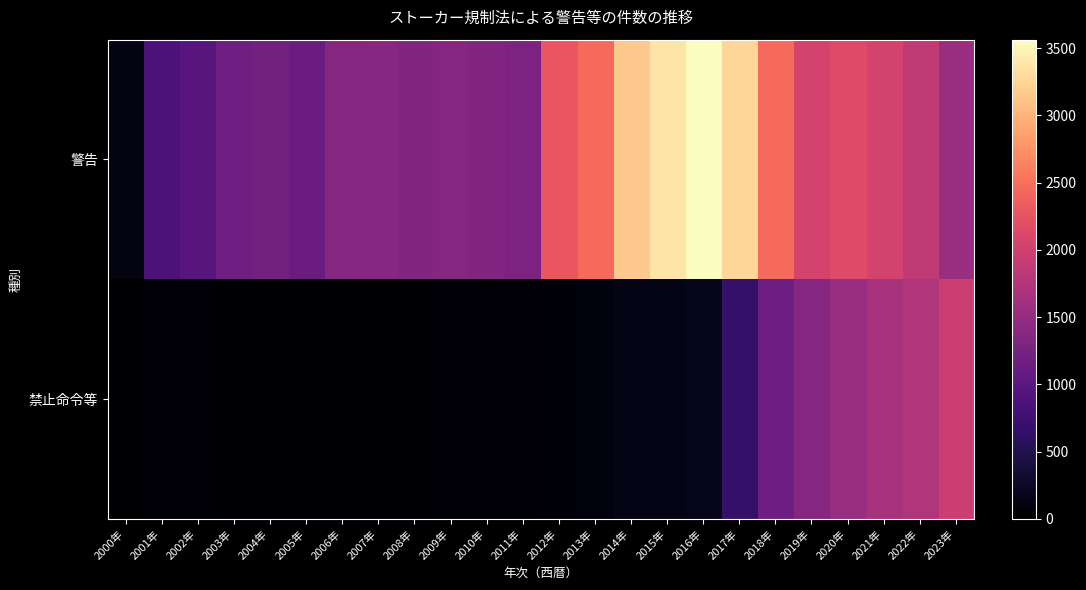

Reading left to right, what are all the values shown in this chart?

警告: 2000年=117	2001年=871	2002年=965	2003年=1169	2004年=1221	2005年=1133	2006年=1375	2007年=1384	2008年=1335	2009年=1376	2010年=1344	2011年=1288	2012年=2284	2013年=2452	2014年=3171	2015年=3375	2016年=3562	2017年=3265	2018年=2451	2019年=2052	2020年=2146	2021年=2055	2022年=1868	2023年=1534
禁止命令等: 2000年=2	2001年=36	2002年=32	2003年=24	2004年=24	2005年=22	2006年=19	2007年=17	2008年=26	2009年=33	2010年=41	2011年=55	2012年=69	2013年=103	2014年=149	2015年=145	2016年=173	2017年=662	2018年=1157	2019年=1375	2020年=1543	2021年=1671	2022年=1744	2023年=1963